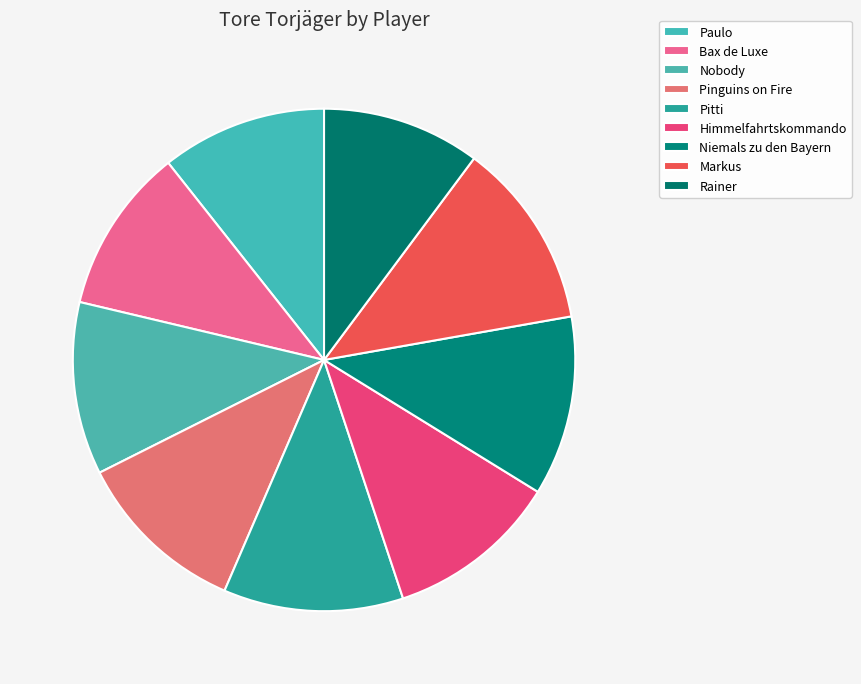

To the nearest percent, what is the average slice percentage?

11%